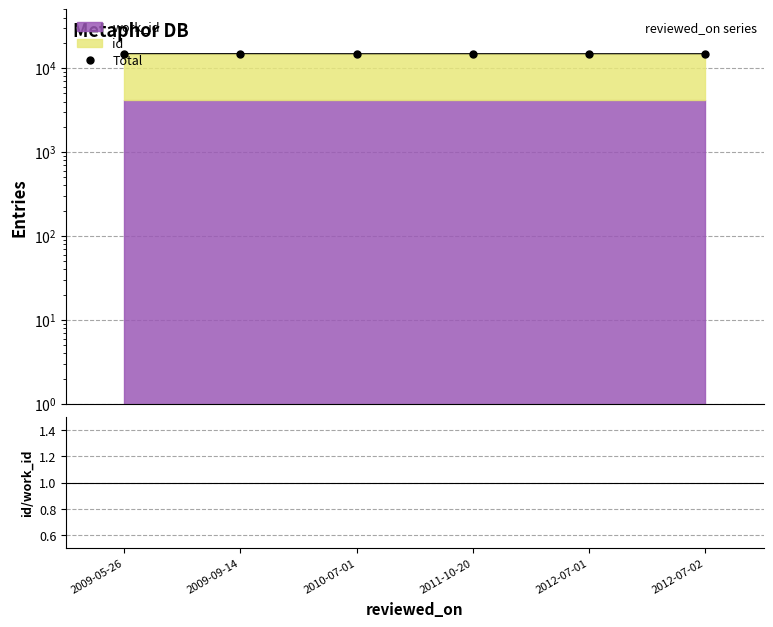

Reading right to left, what are all the values shown in this chart?

Total: 2012-07-02=14846.0	2012-07-01=14841.0	2011-10-20=14851.0	2010-07-01=14842.0	2009-09-14=14865.0	2009-05-26=14868.0
id/work_id: 2012-07-02=2.6	2012-07-01=2.6	2011-10-20=2.6	2010-07-01=2.6	2009-09-14=2.6	2009-05-26=2.6